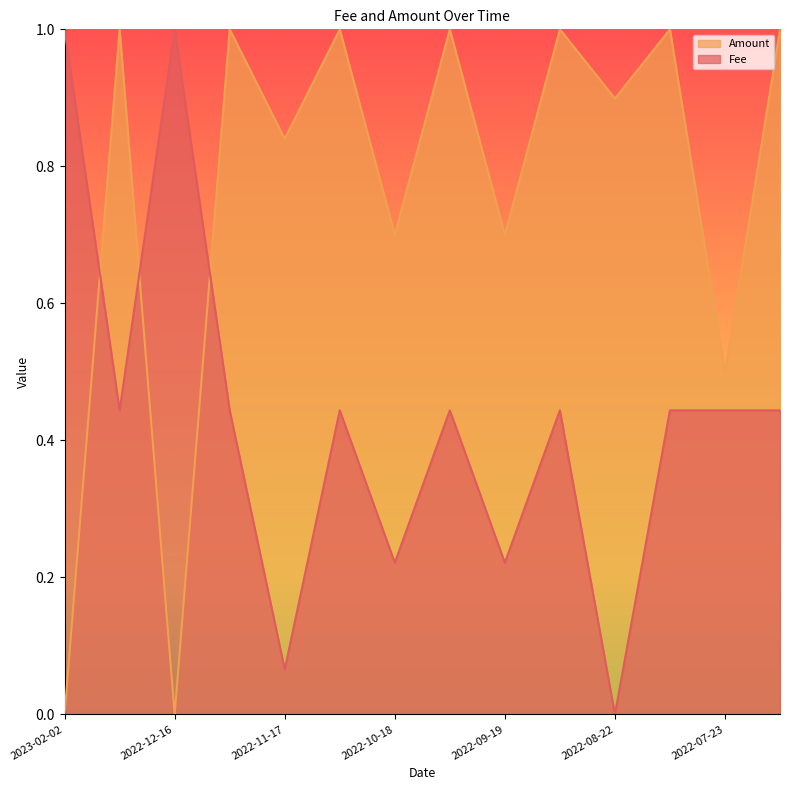

Which series has the largest range (max minus min)?

Amount